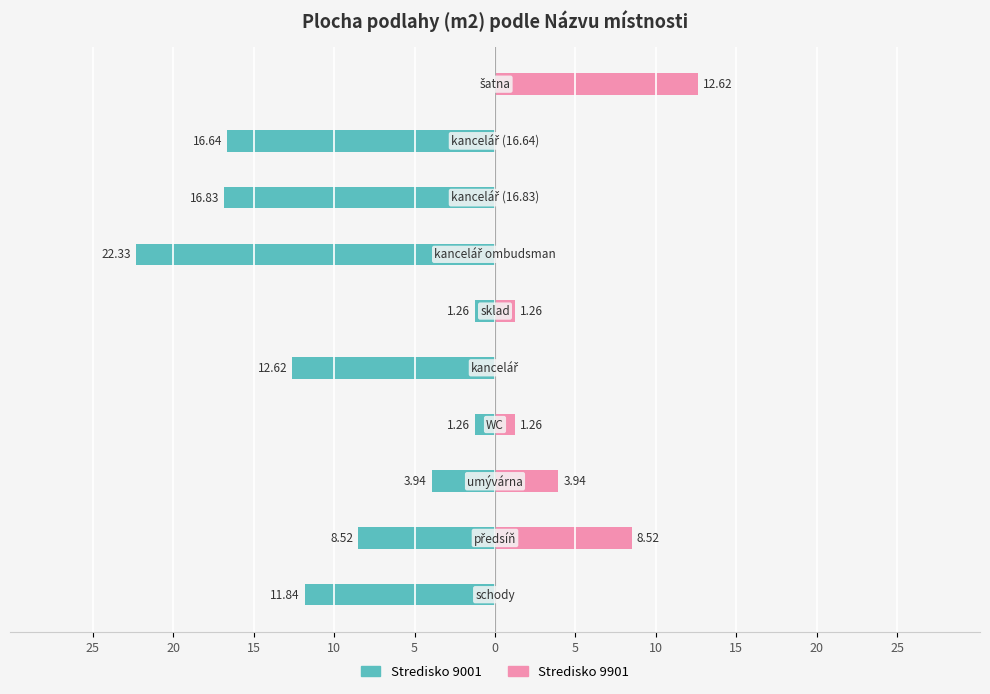

Is it true that Stredisko 9901 equals -4.4 at 15?

False